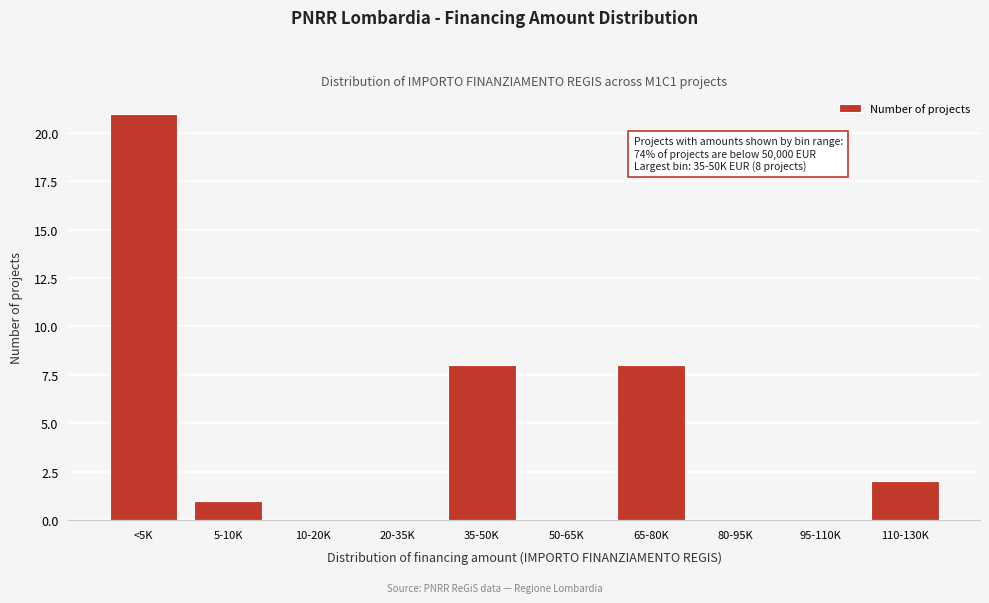

Reading left to right, list all the values displayed in this chart.

<5K=21	5-10K=1	10-20K=0	20-35K=0	35-50K=8	50-65K=0	65-80K=8	80-95K=0	95-110K=0	110-130K=2